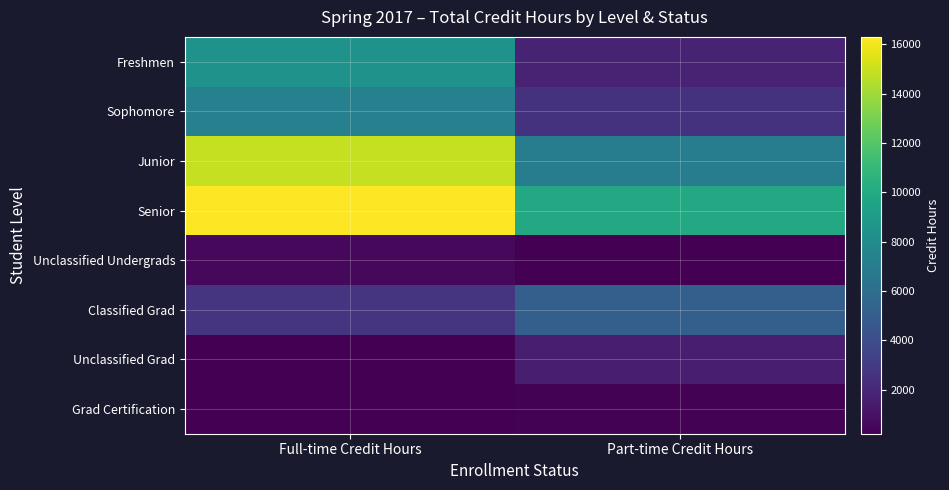

Reading left to right, transcribe all the data shown in this chart.

Freshmen: Full-time Credit Hours=8452.5	Part-time Credit Hours=1742.0
Sophomore: Full-time Credit Hours=7223.0	Part-time Credit Hours=2584.0
Junior: Full-time Credit Hours=14917.5	Part-time Credit Hours=7022.0
Senior: Full-time Credit Hours=16307.0	Part-time Credit Hours=9910.5
Unclassified Undergrads: Full-time Credit Hours=568.0	Part-time Credit Hours=213.0
Classified Grad: Full-time Credit Hours=2635.0	Part-time Credit Hours=5055.0
Unclassified Grad: Full-time Credit Hours=259.0	Part-time Credit Hours=1541.0
Grad Certification: Full-time Credit Hours=268.0	Part-time Credit Hours=304.0